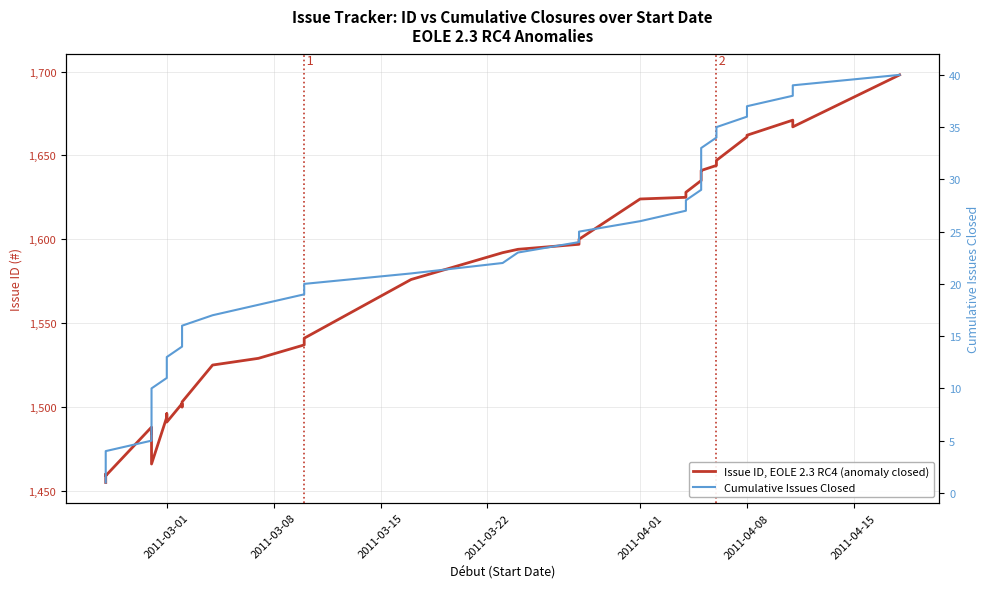

What are all the series names shown in the legend?

Issue ID, EOLE 2.3 RC4 (anomaly closed), Cumulative Issues Closed